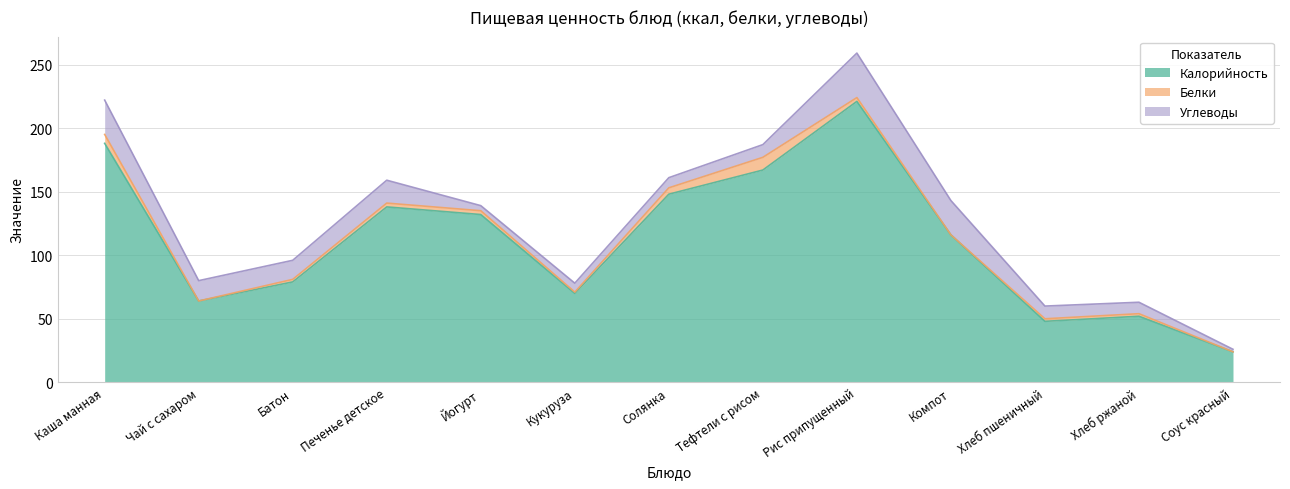

Which series has the largest range (max minus min)?

Калорийность